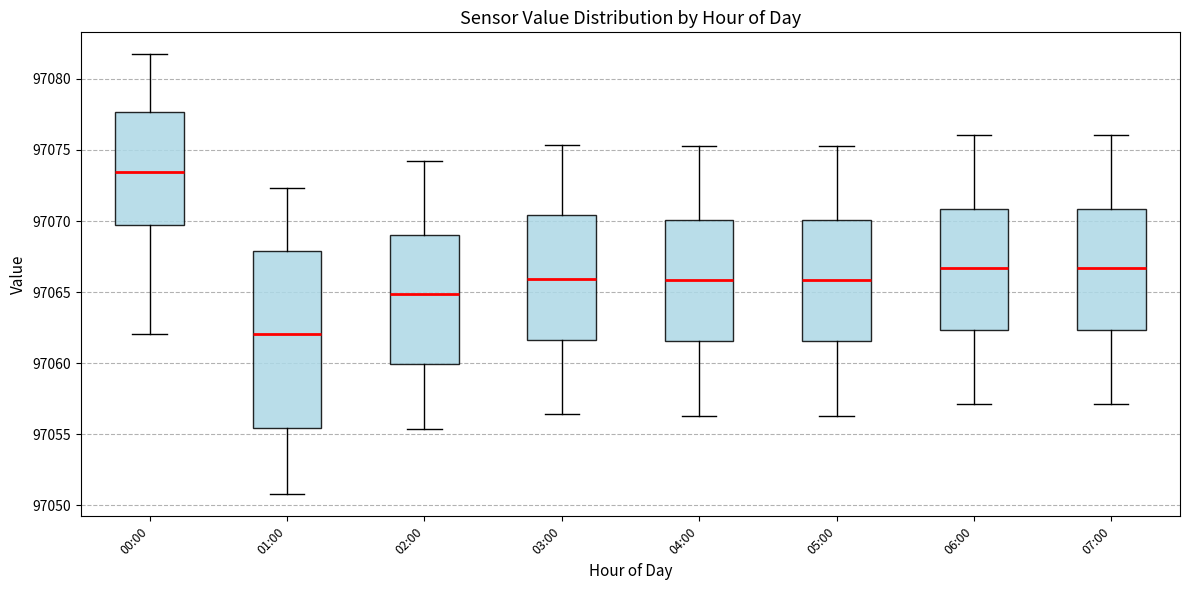

Where does the upper whisker of the box for 05:00 end on the y-axis? The values are not printed on the chart, so give them approximately, as read against the axis.

97075.0